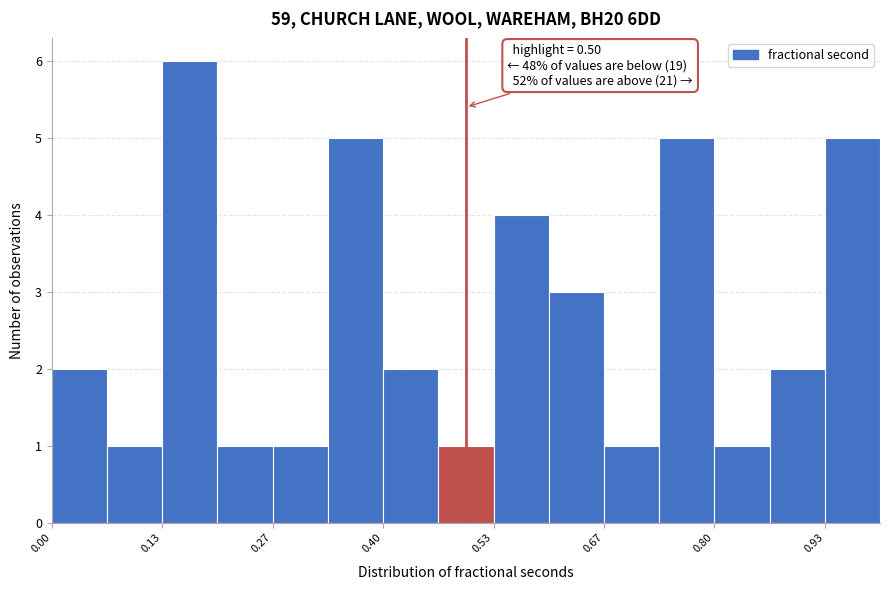

Around what value on the x-axis is the tallest bar? Give the approximate position of its centre, as read against the axis.

0.16